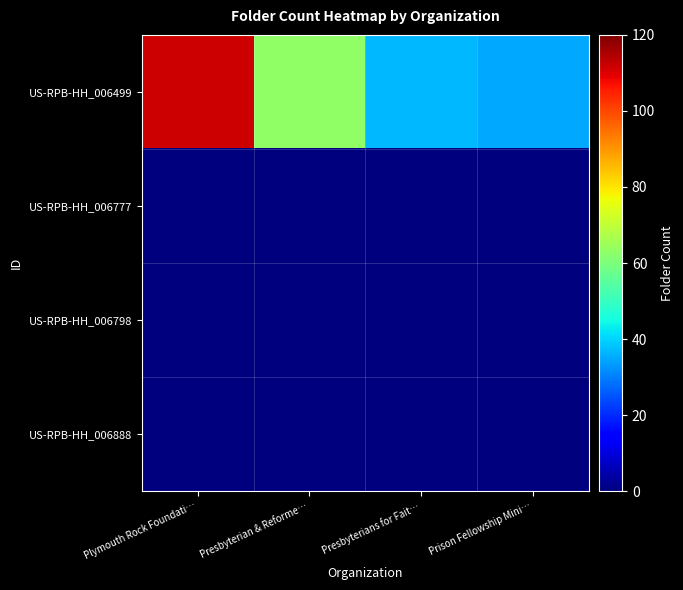

Which series changed the most between Plymouth Rock Foundati… and Presbyterians for Fait…?

US-RPB-HH_006499